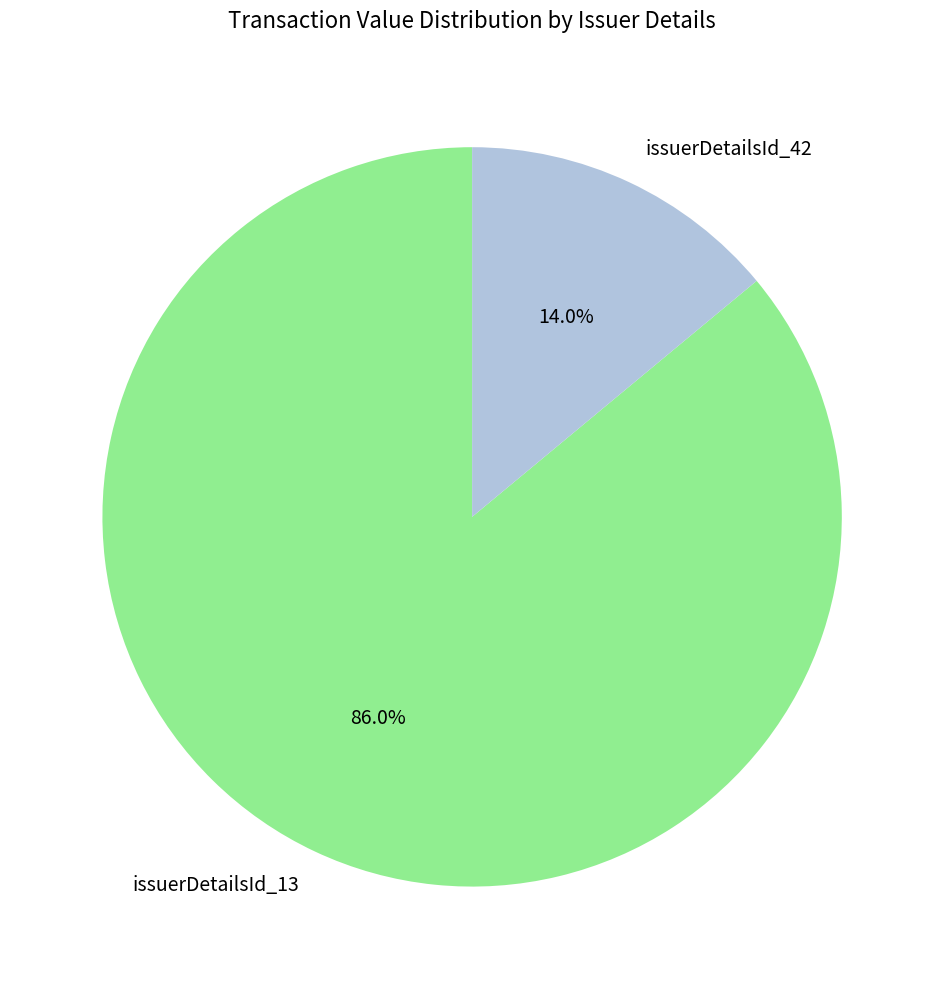

Approximately how many times larger is the value at issuerDetailsId_42 compared to issuerDetailsId_13?

0.2